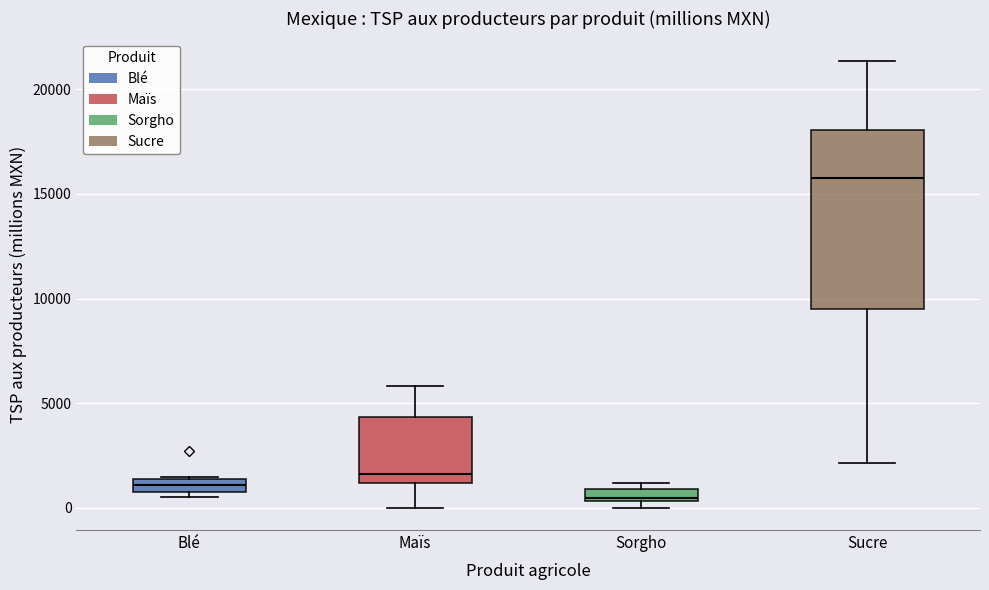

Which box is the tallest, from its lower edge to its upper edge?

Sucre